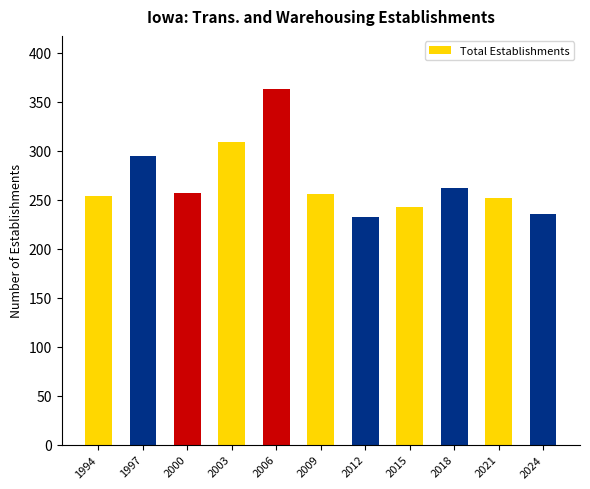

Does the chart contain stacked bars?

No